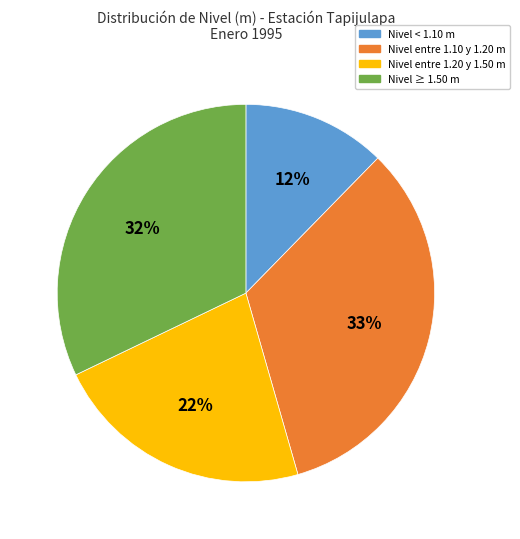

What is the ratio of the value at Nivel ≥ 1.50 m to the value at Nivel entre 1.10 y 1.20 m?

1.0